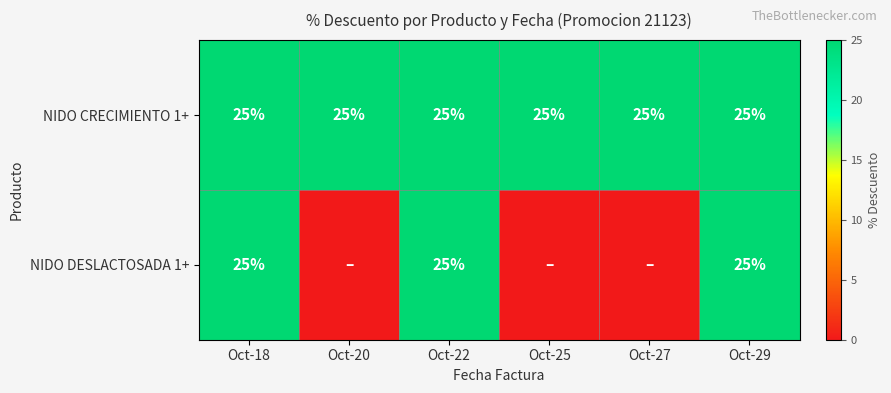

What is the sum of the NIDO CRECIMIENTO 1+ values at Oct-29 and Oct-20?

50